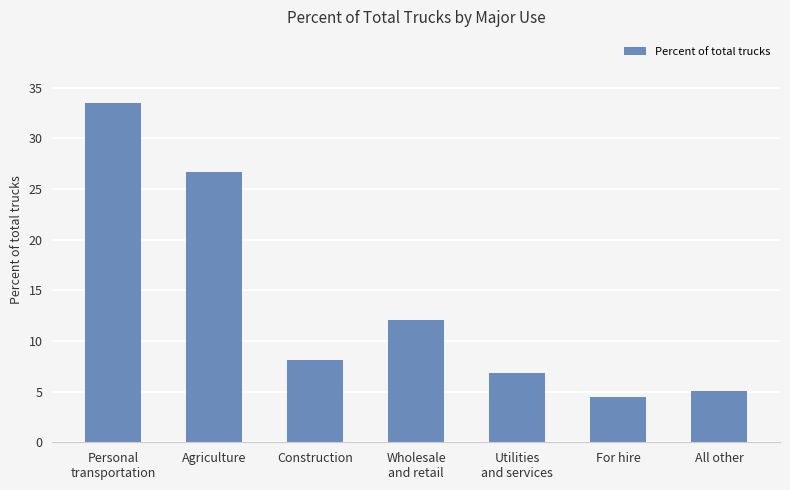

What is the label of the 4th bar from the left?

Wholesale
and retail